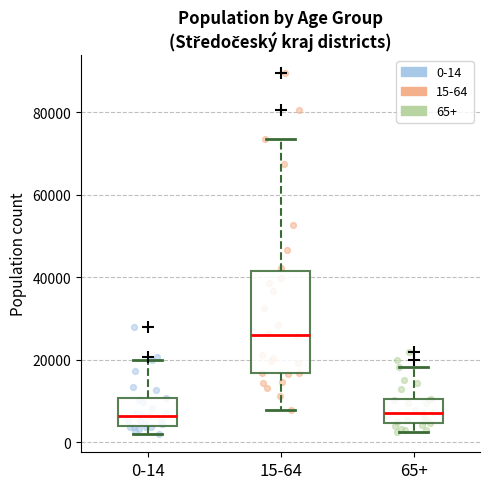

Which box is the tallest, from its lower edge to its upper edge?

15-64